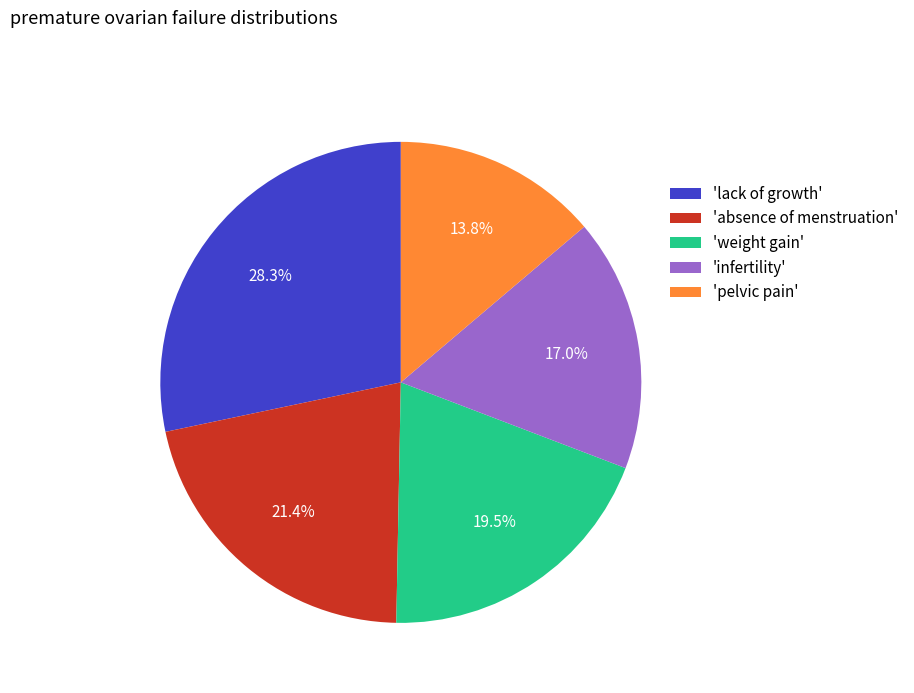

Is there a majority slice in this chart?

No